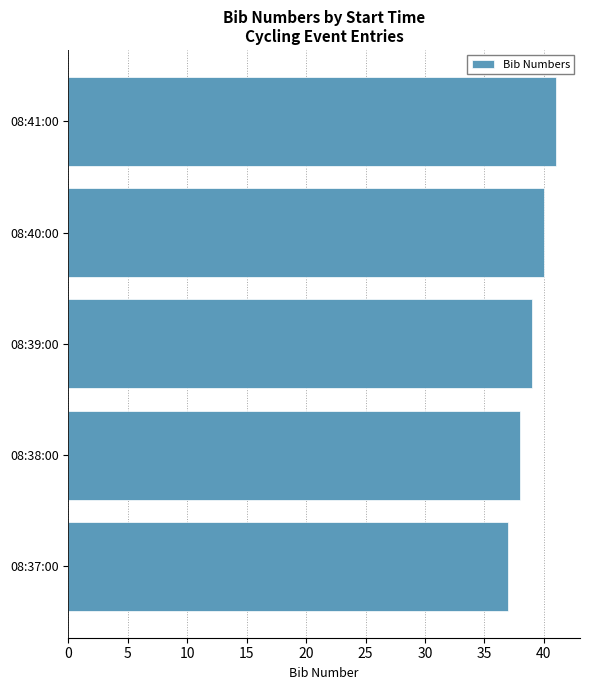

What is the greatest value displayed?

41